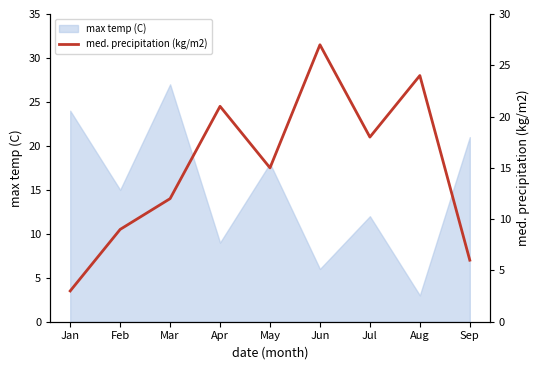

Rank the categories by value from lowest to highest.

Jan, Sep, Feb, Mar, May, Jul, Apr, Aug, Jun